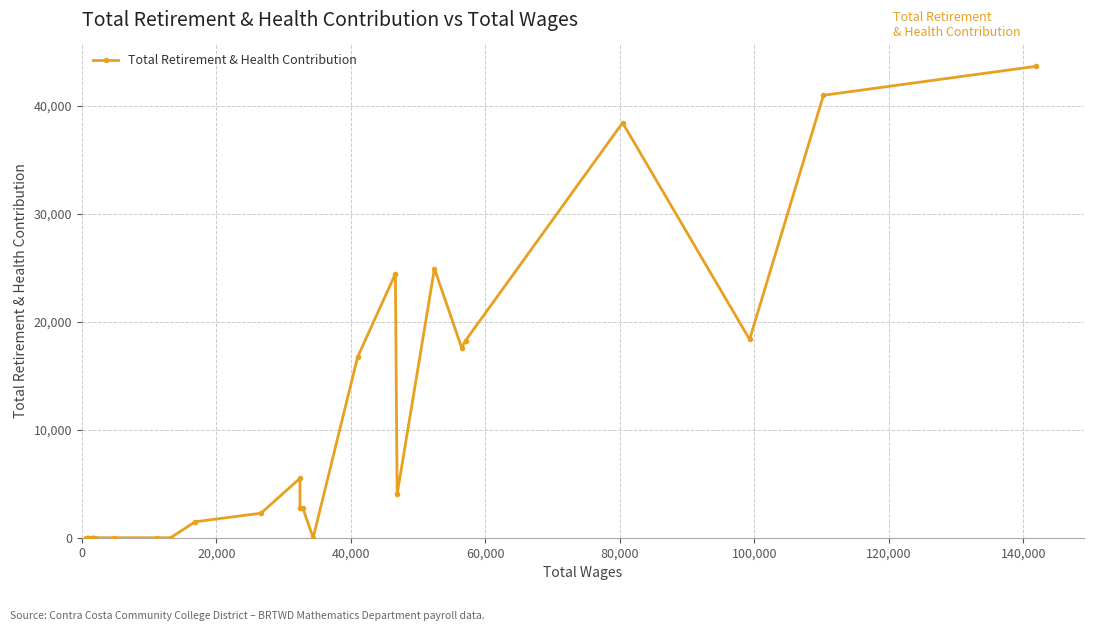

What is the difference between the maximum and minimum values?

43669